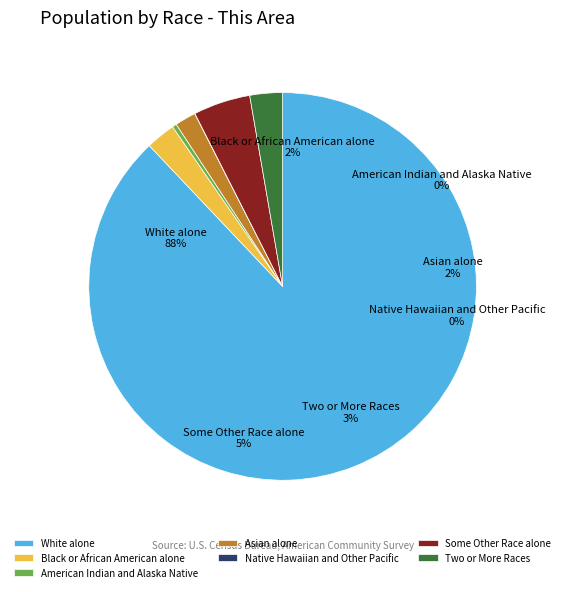

Do American Indian and Alaska Native and Black or African American alone together represent more than half of the pie?

No